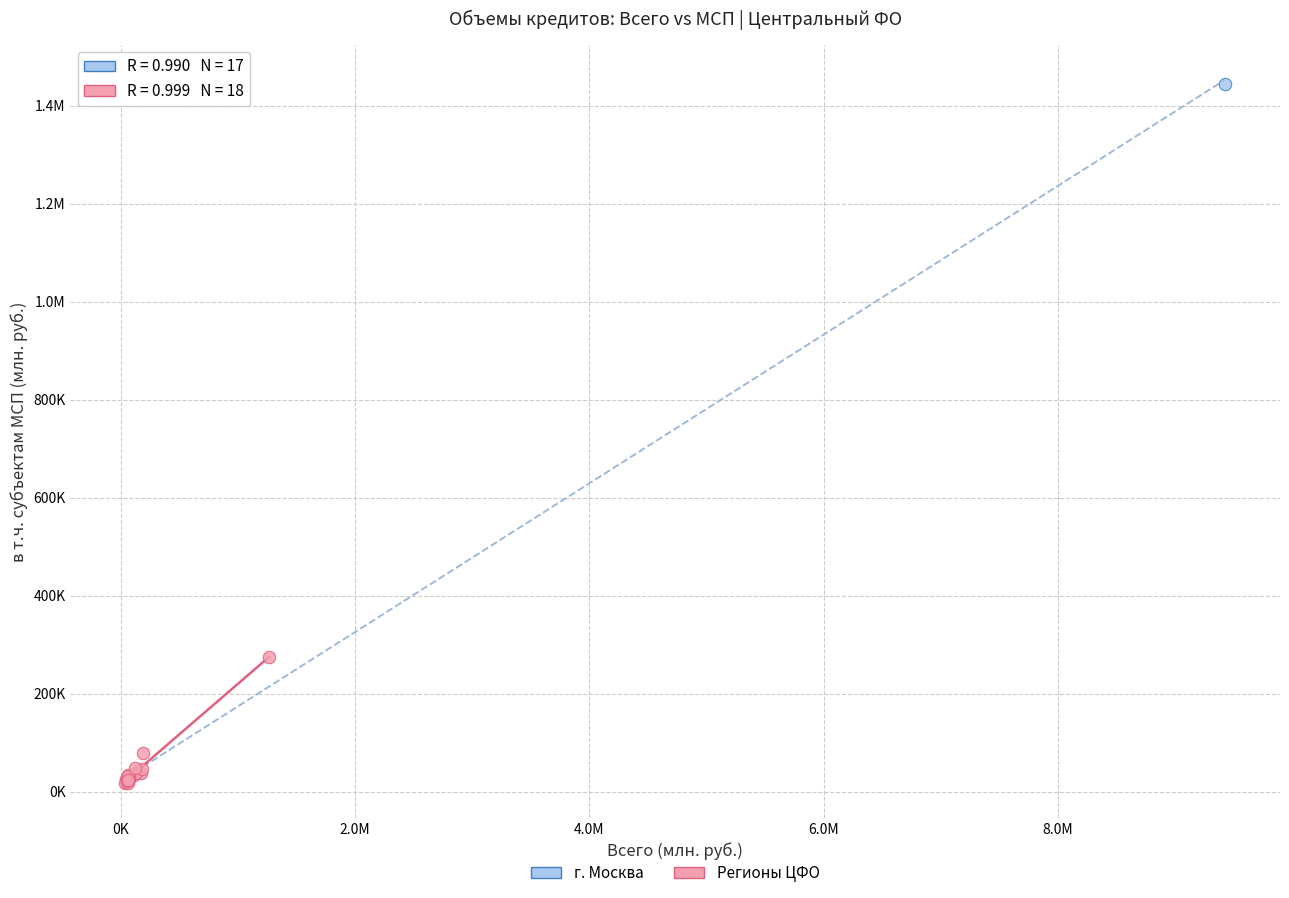

What are all the series names shown in the legend?

г. Москва, Регионы ЦФО